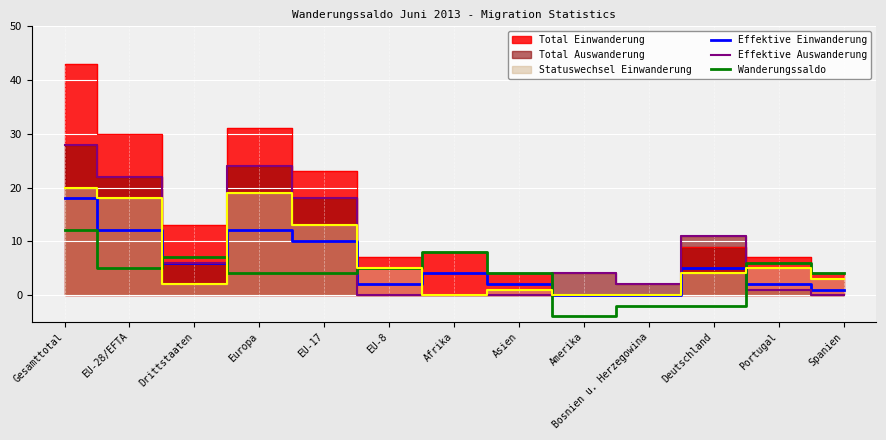

How many data points in Wanderungssaldo are less than 4?

3